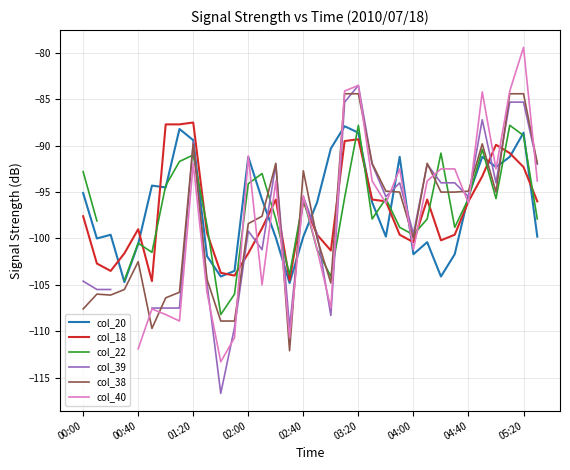

At 10, list the series in order from largest to smallest.

col_18, col_20, col_22, col_38, col_40, col_39